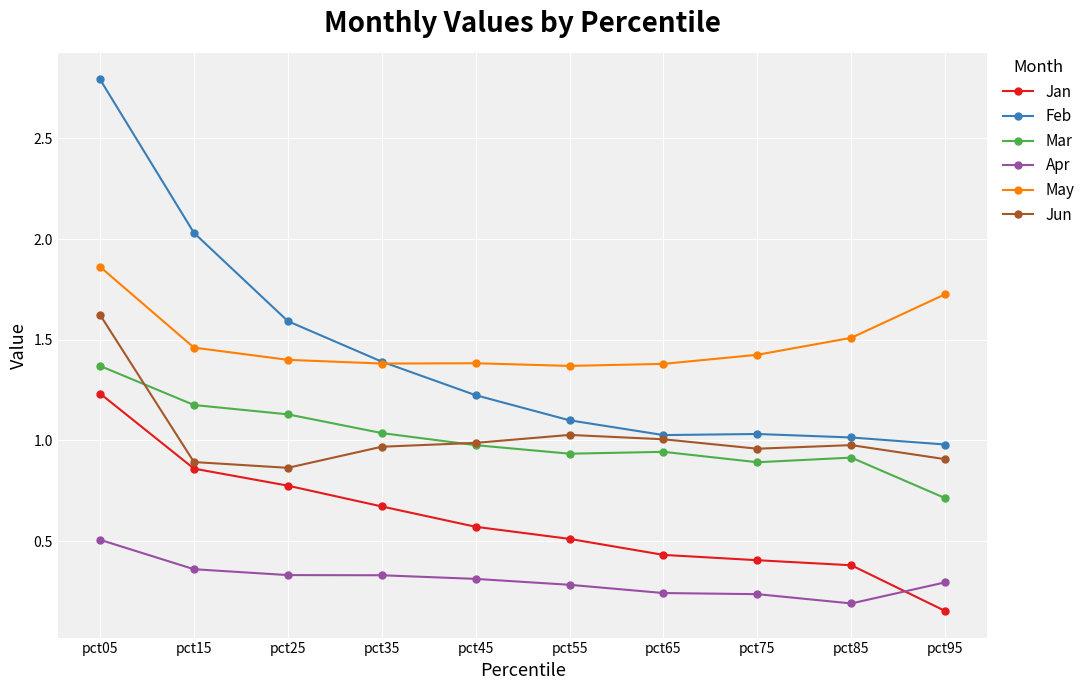

At how many categories does at least one series exceed 0?

10